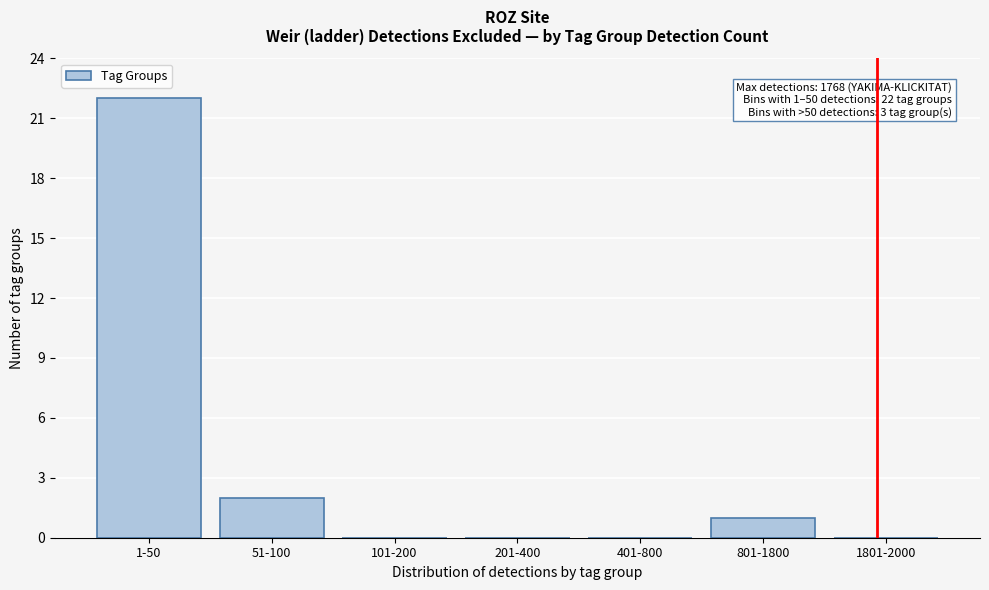

Reading right to left, transcribe all the data shown in this chart.

1801-2000=0	801-1800=1	401-800=0	201-400=0	101-200=0	51-100=2	1-50=22